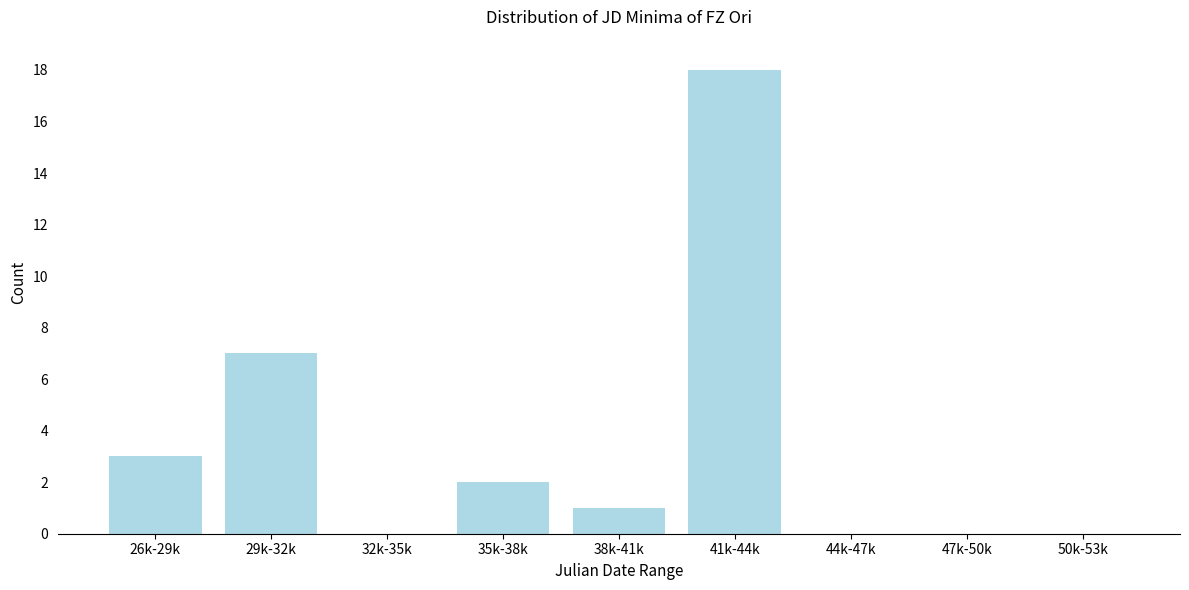

Which has a higher value, 38k-41k or 41k-44k?

41k-44k